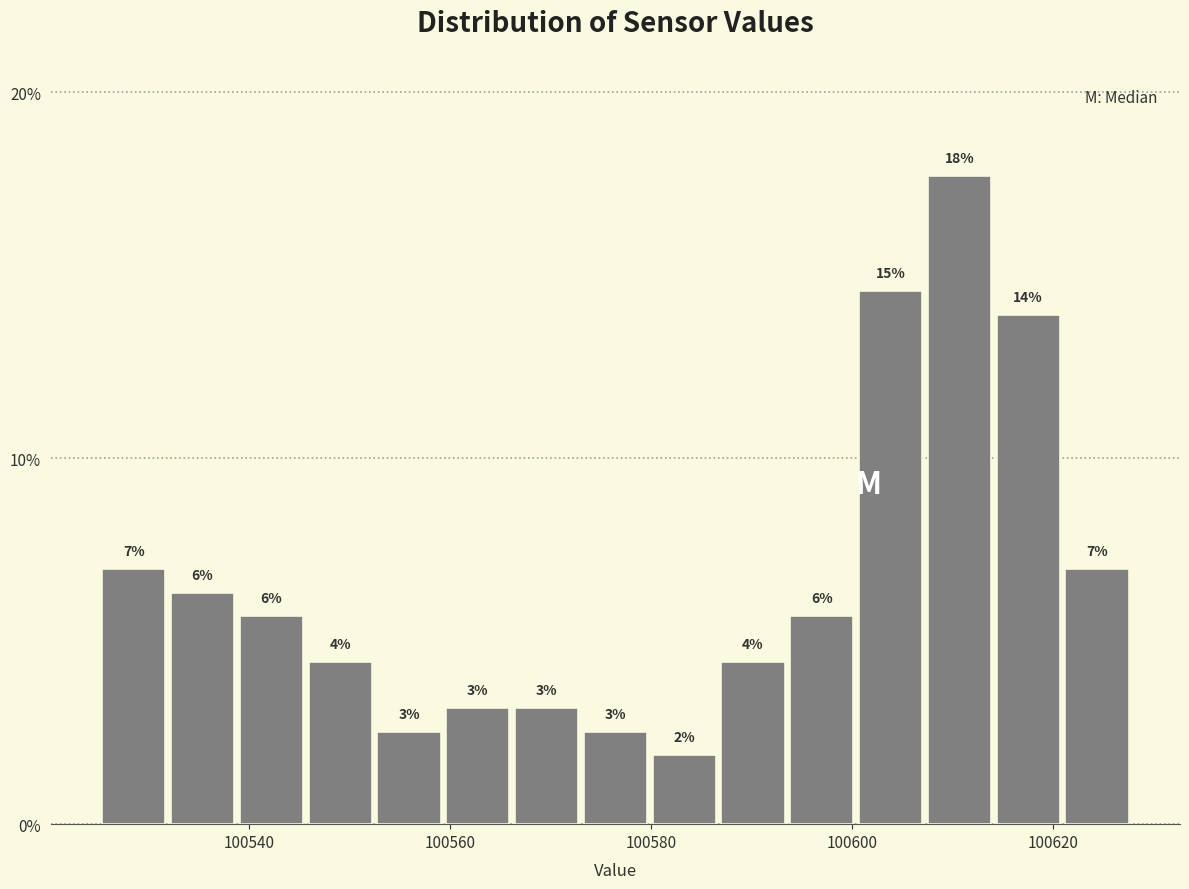

Around what value on the x-axis is the tallest bar? Give the approximate position of its centre, as read against the axis.

100610